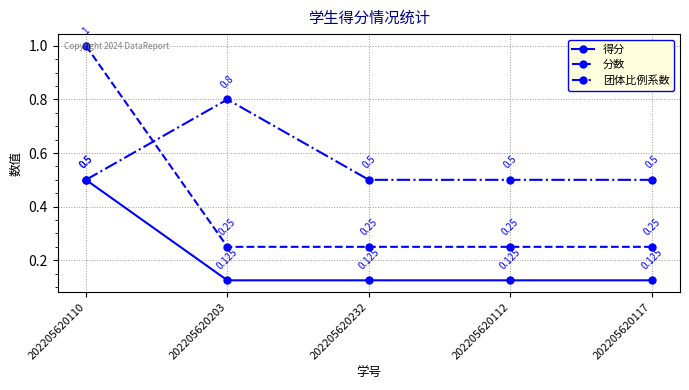

Which series has the largest range (max minus min)?

分数